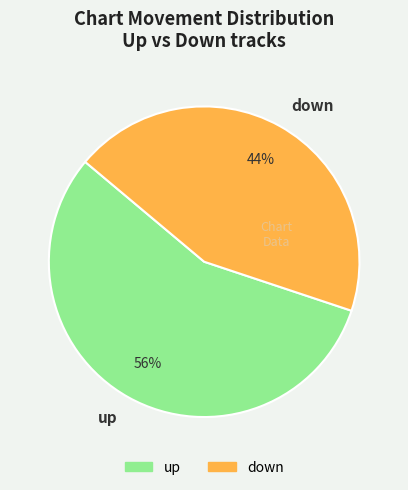

Is the sum of down and up greater than half?

Yes